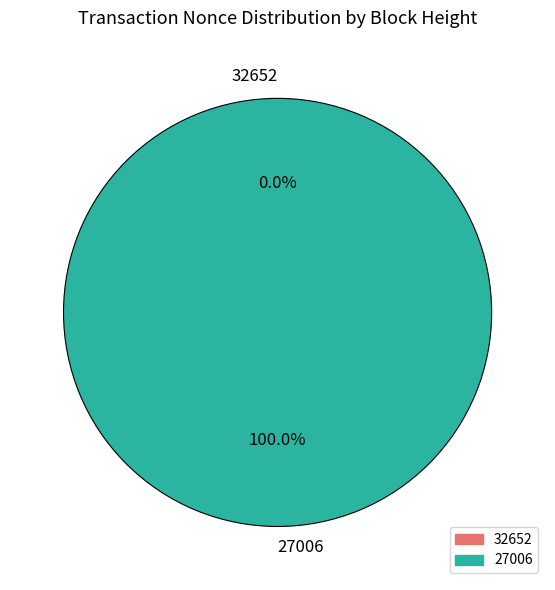

To the nearest percent, what percentage of the pie is 27006?

100%